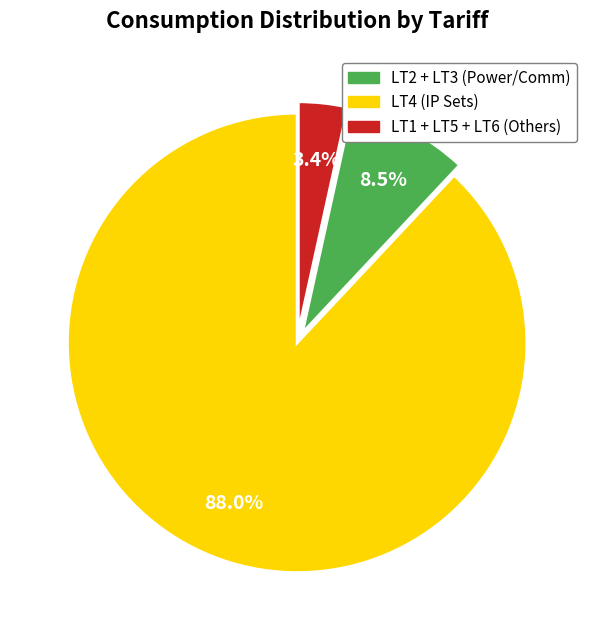

Does any single category account for the majority?

Yes